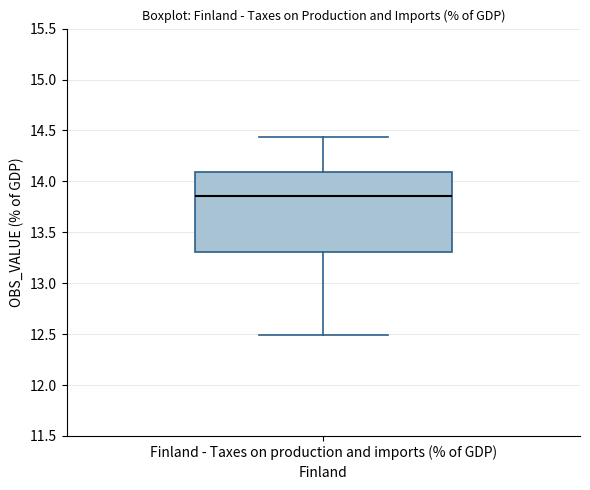

Transcribe this box plot: give where the median line is, the range the box spans, and where the two whiskers end, as read against the y-axis. The values are not printed on the chart, so give them approximately, as read against the axis.

median 13.85, box 13.30 to 14.10, whiskers 12.50 to 14.45